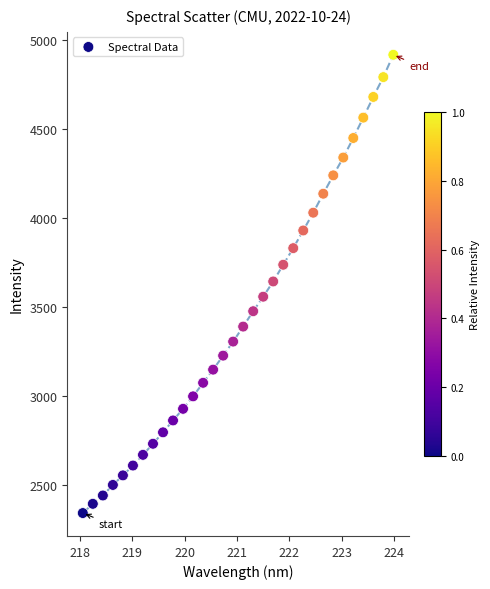

What is the range of X values (max minus min)?

5.9